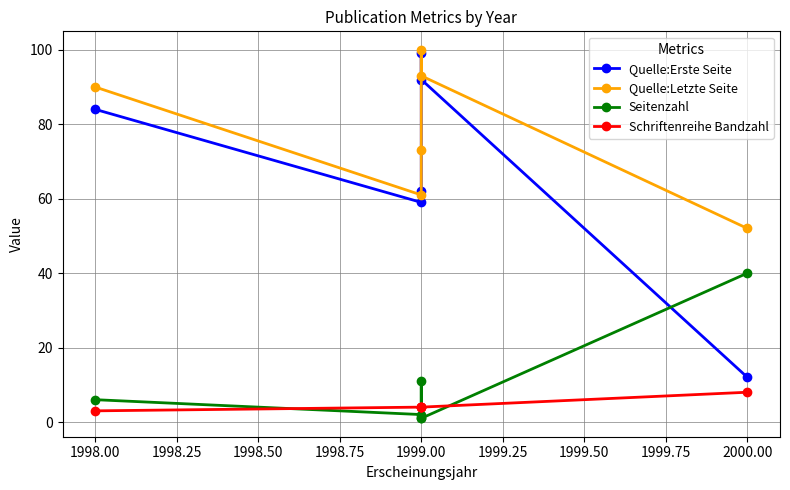

Between 2000.00 and 1999.00, which series saw the biggest shift?

Quelle:Erste Seite